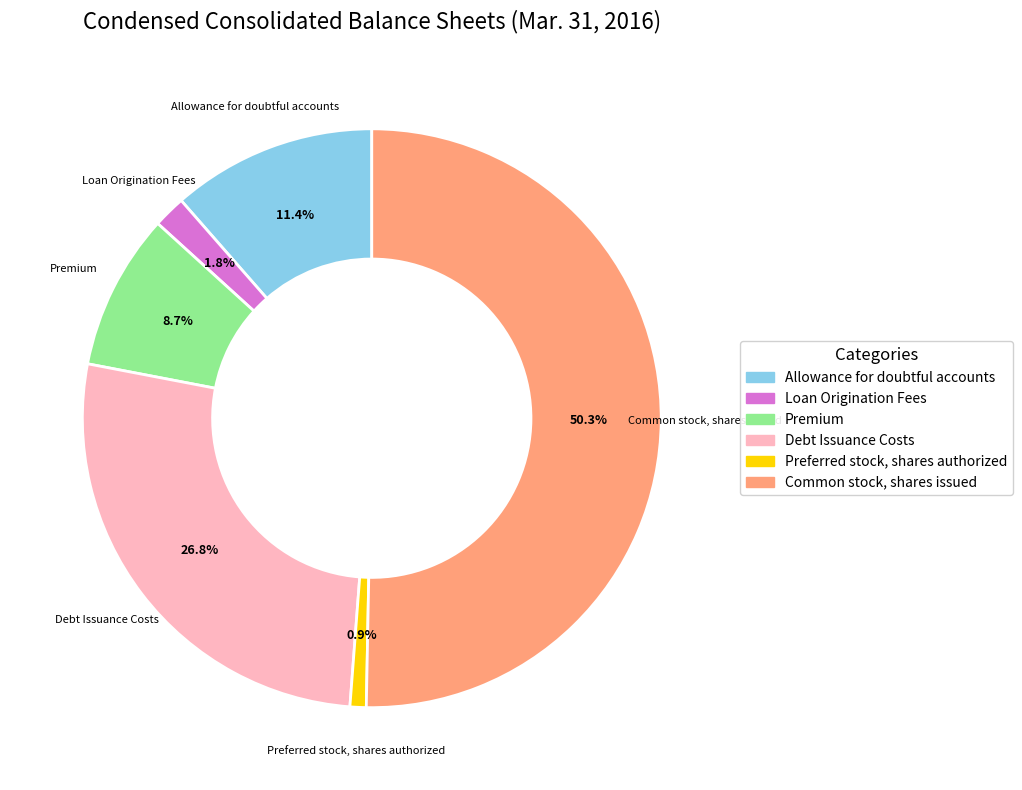

To the nearest percent, what is the average slice percentage?

17%